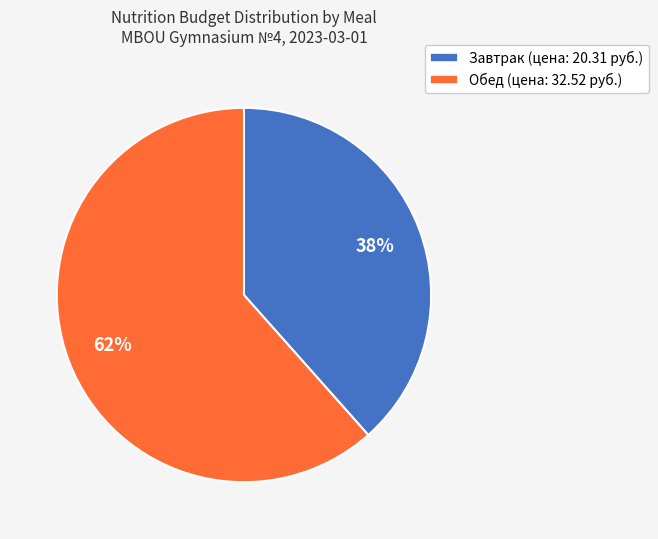

To the nearest percent, what is the average slice percentage?

50%